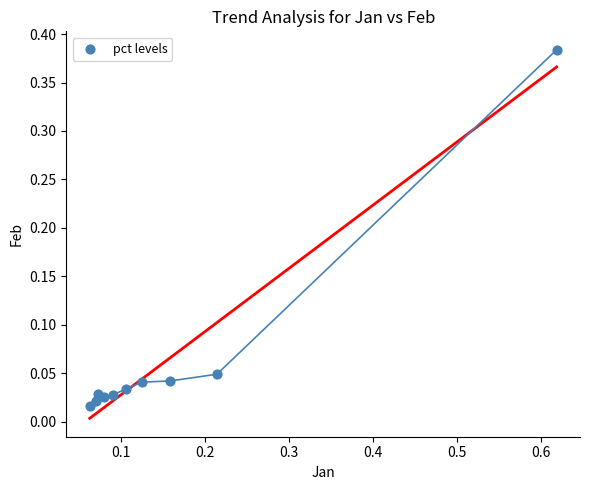

What is the range of X values (max minus min)?

0.6